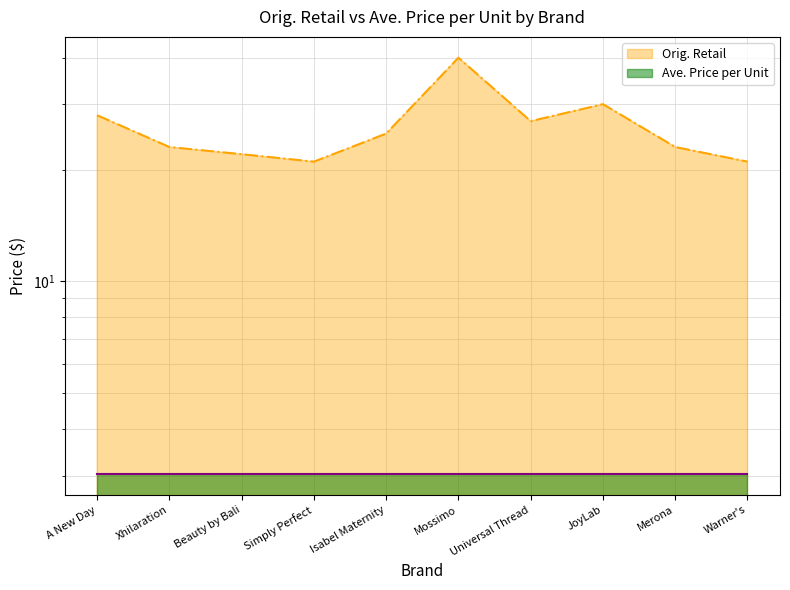

What is the label of the 1st point from the left?

A New Day